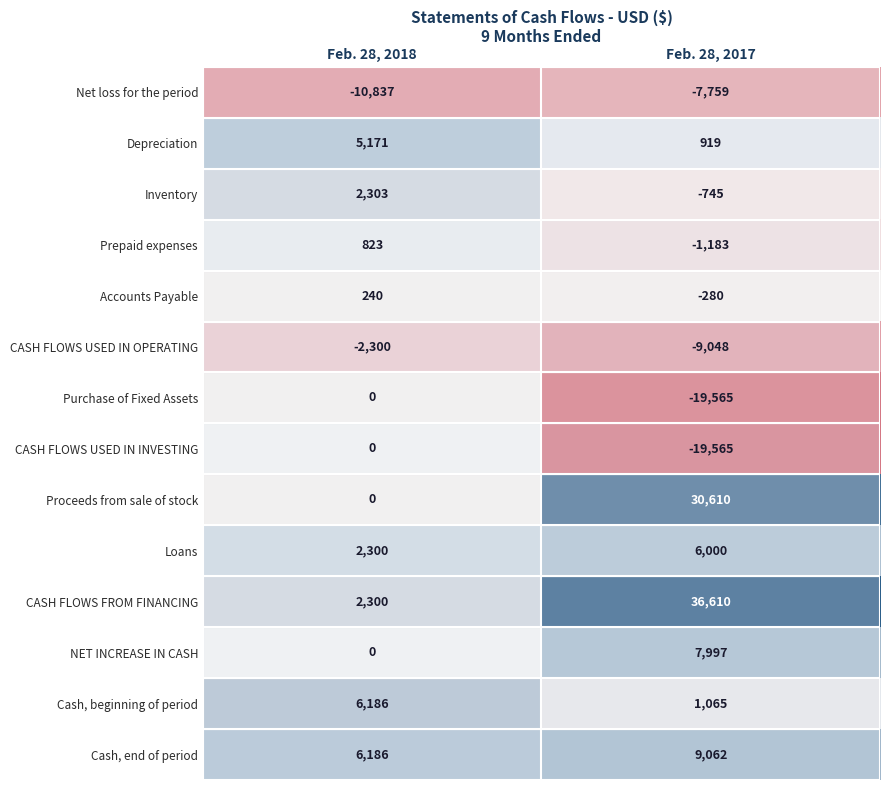

Is it true that CASH FLOWS USED IN OPERATING equals -1428 at Feb. 28, 2018?

False